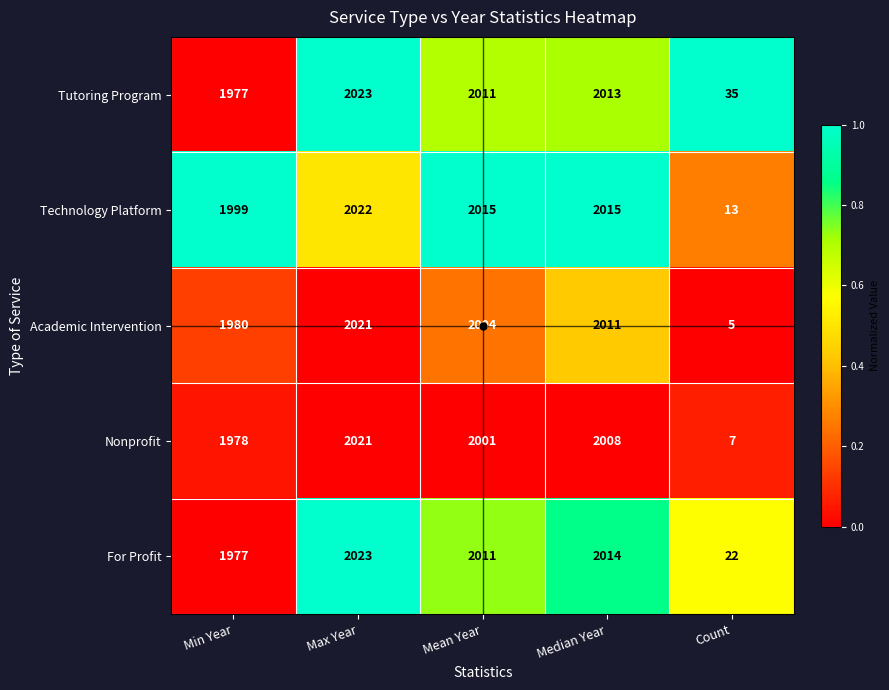

At which category does the chart reach its minimum across all series?

Count